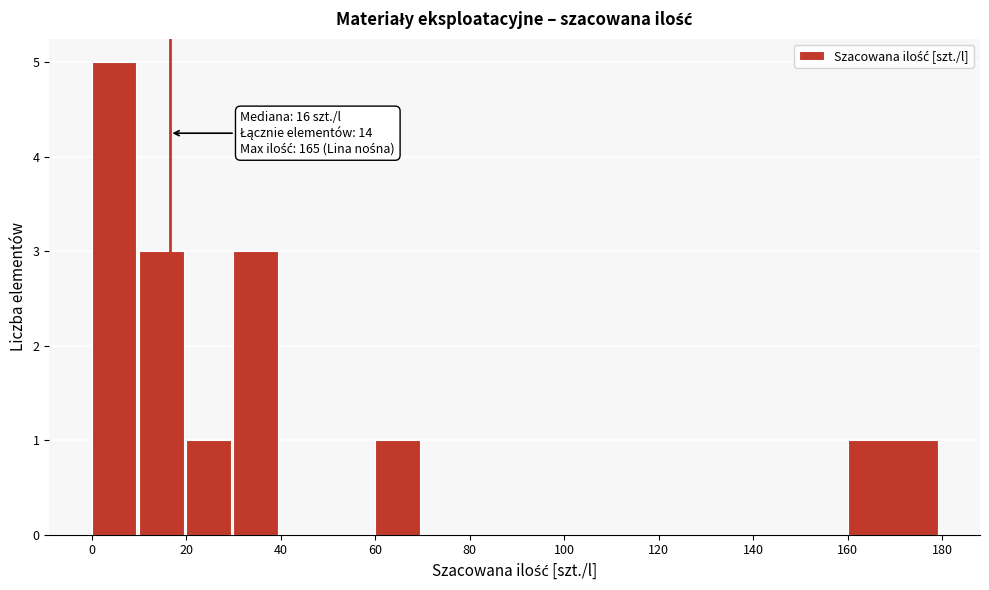

Which range on the x-axis has the tallest bar?

0 to 10